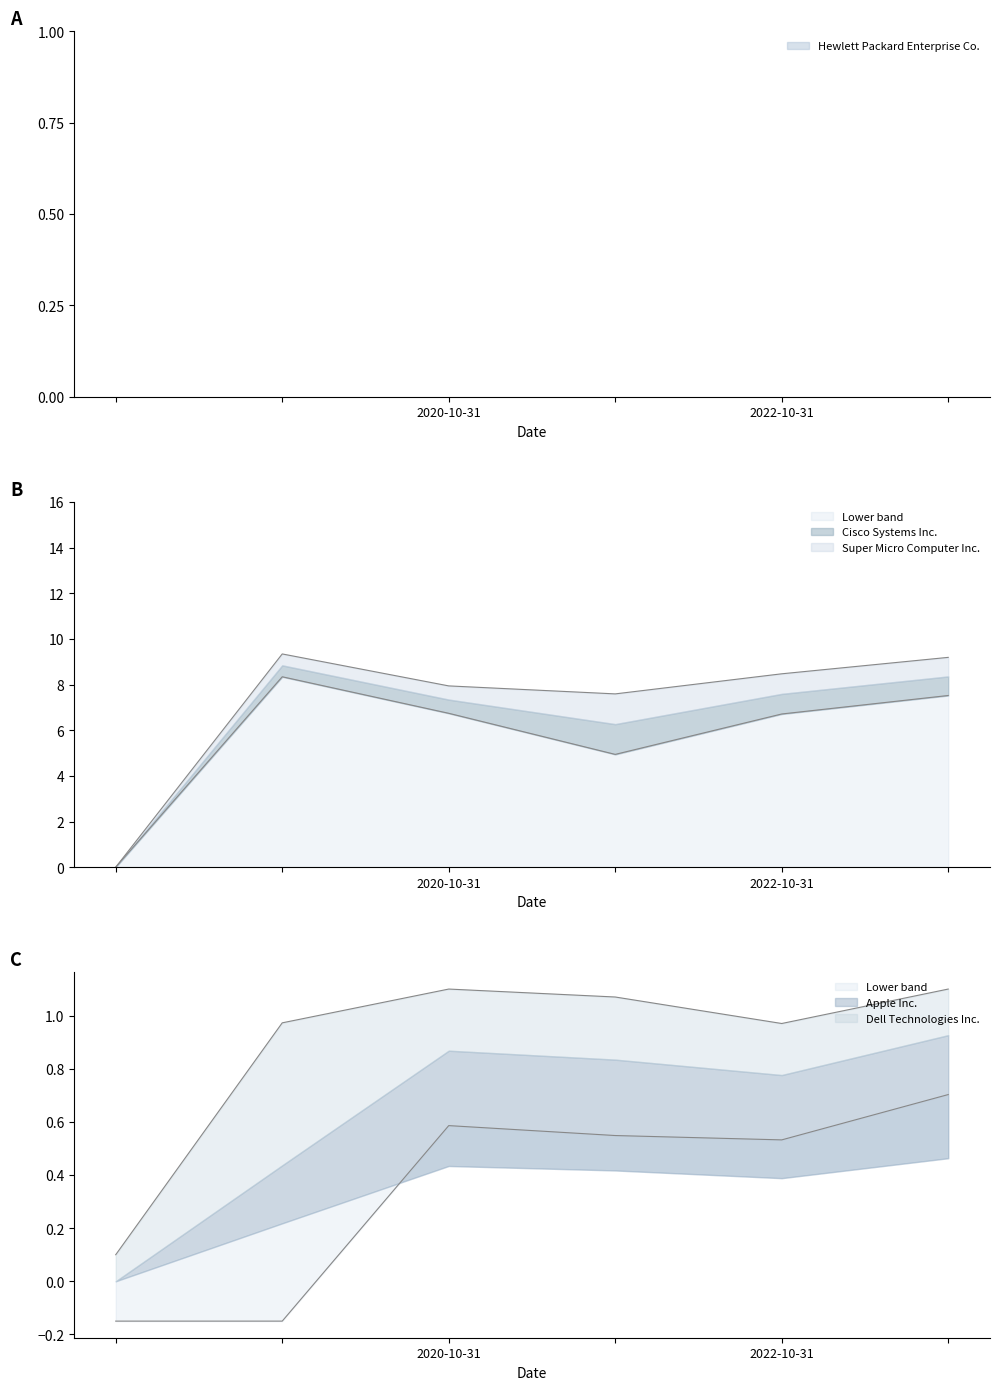

Which category has the lowest value across all series?

2020-10-31